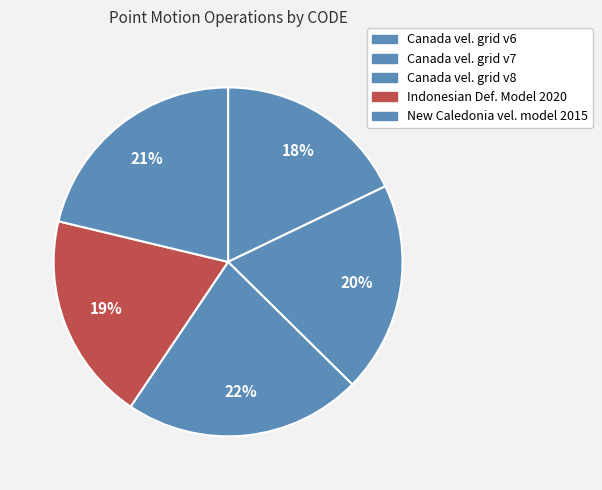

Count the number of slices in the pie.

5